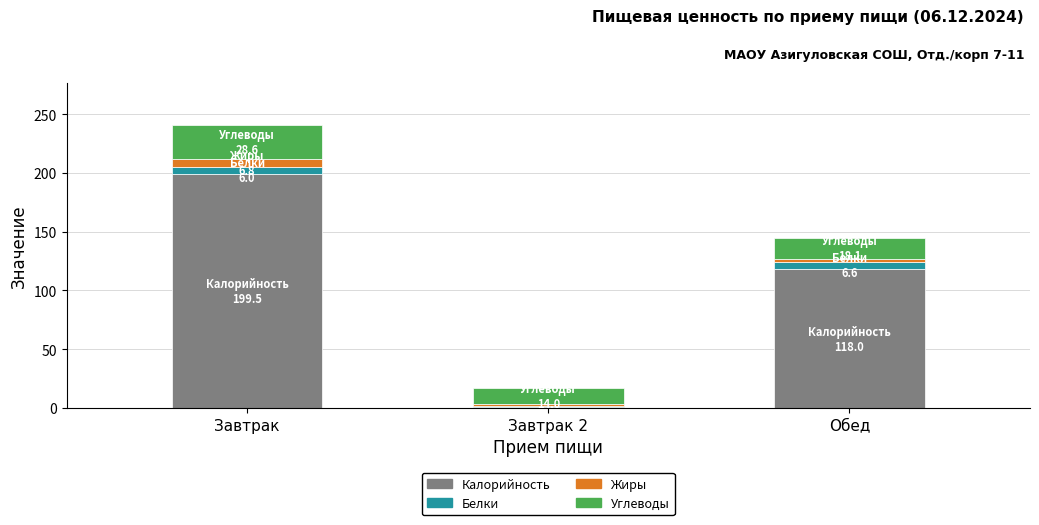

At which label does Калорийность first exceed 118?

Завтрак